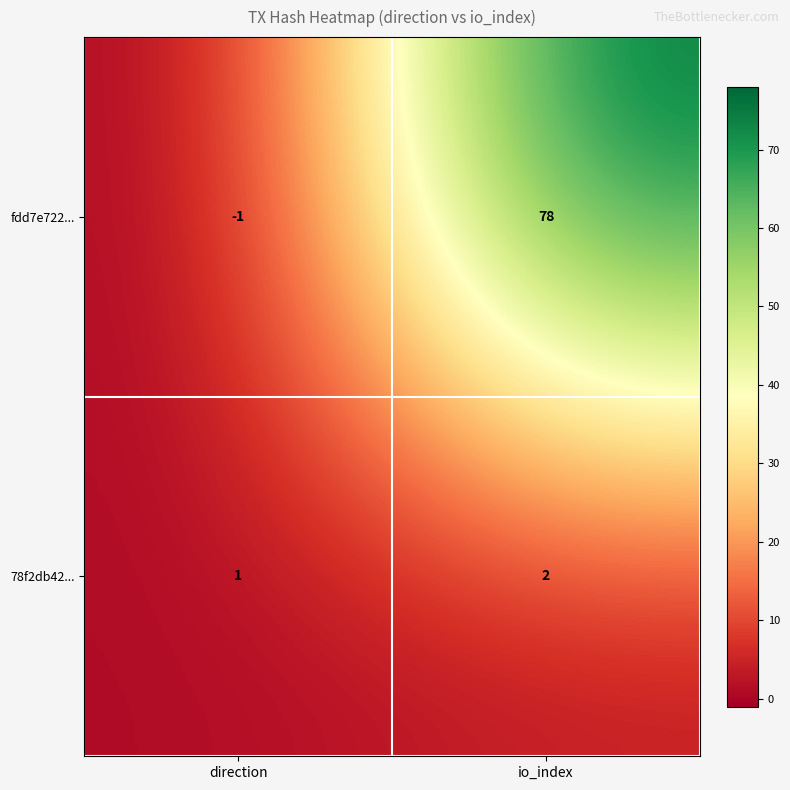

Reading left to right, transcribe all the data shown in this chart.

fdd7e722...: -1	78
78f2db42...: 1	2